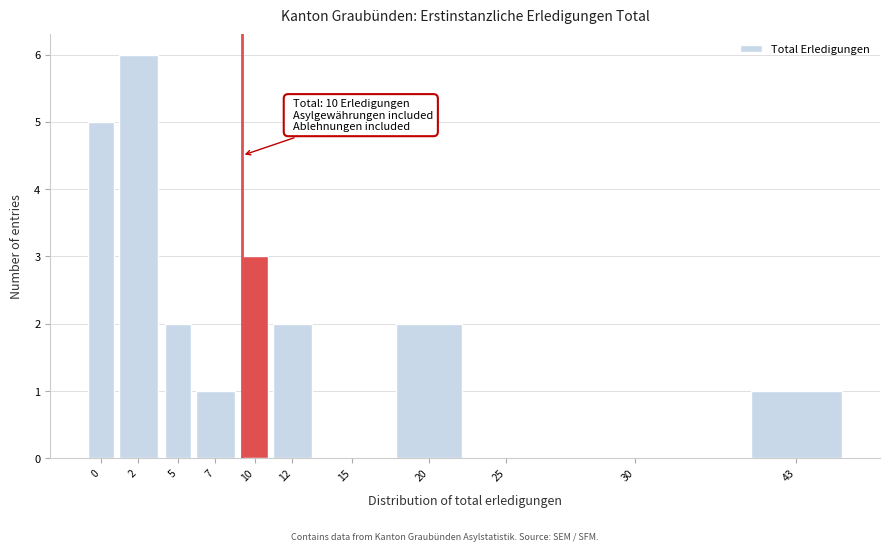

Reading left to right, extract all data points from this chart.

0=5	2=6	5=2	7=1	10=3	12=2	15=0	20=2	25=0	30=0	43=1